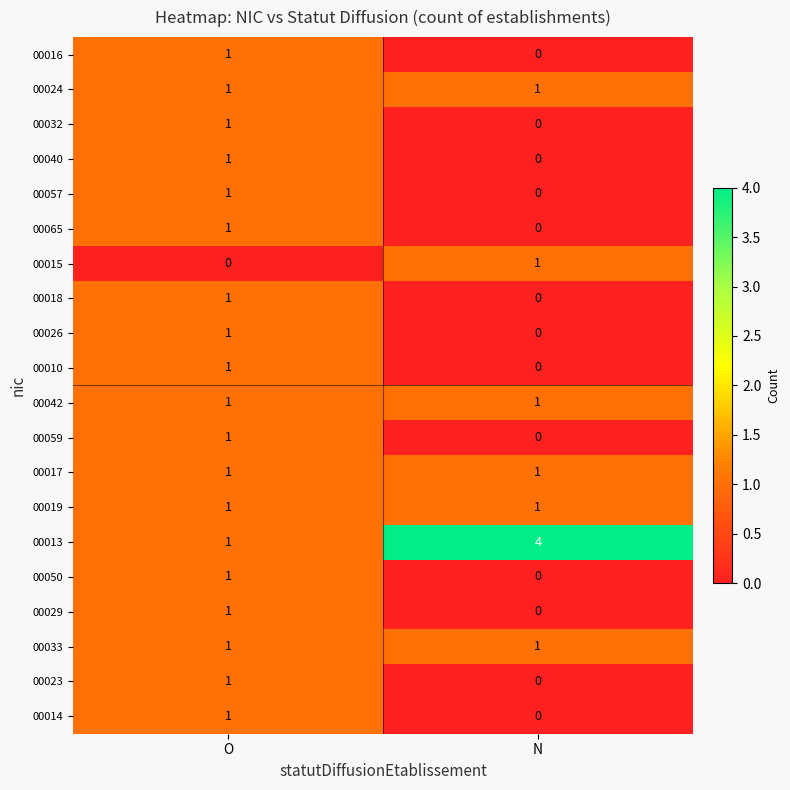

Where is 00065 nearest to the value 0?

N